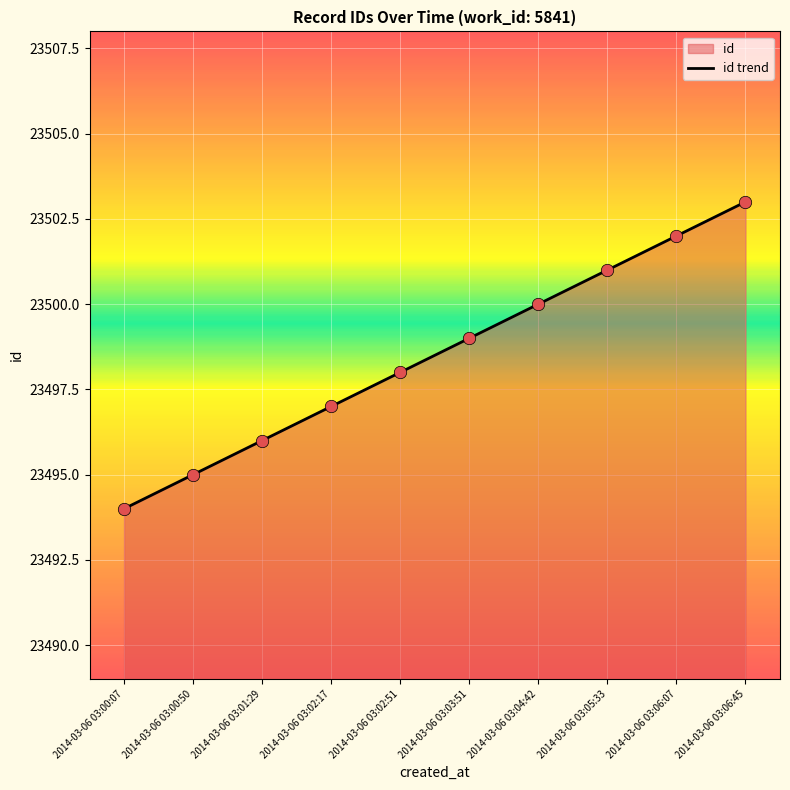

What is the ratio of the value at 2014-03-06 03:04:42 to the value at 2014-03-06 03:00:50?

1.0